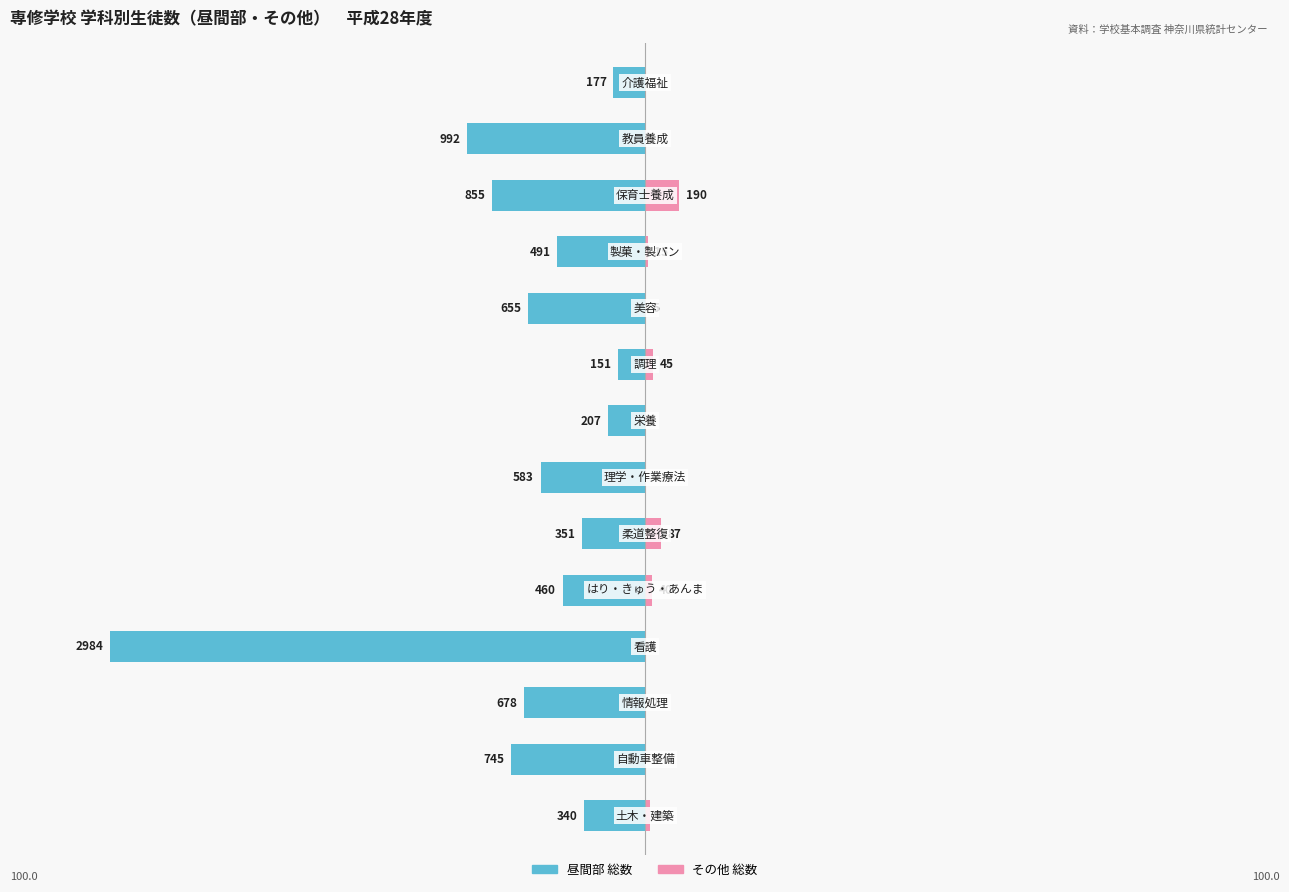

True or false: その他 総数 has a value of 2.2 at 1.

False